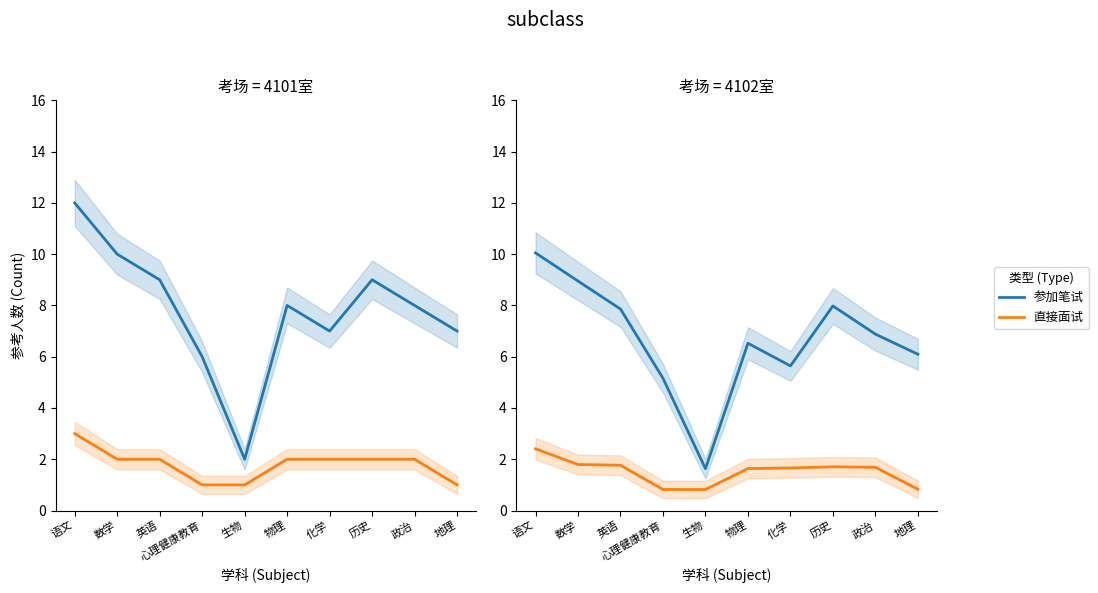

Is it true that 直接面试 equals 1.4 at 语文?

False